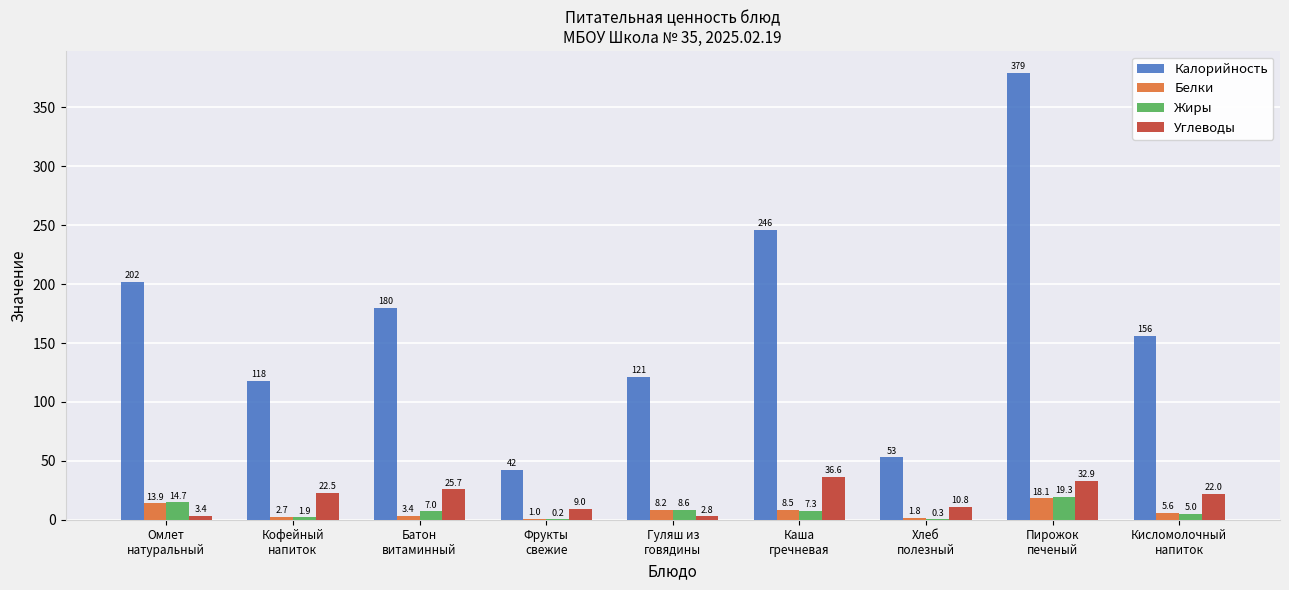

What is the maximum value for Белки?

18.1